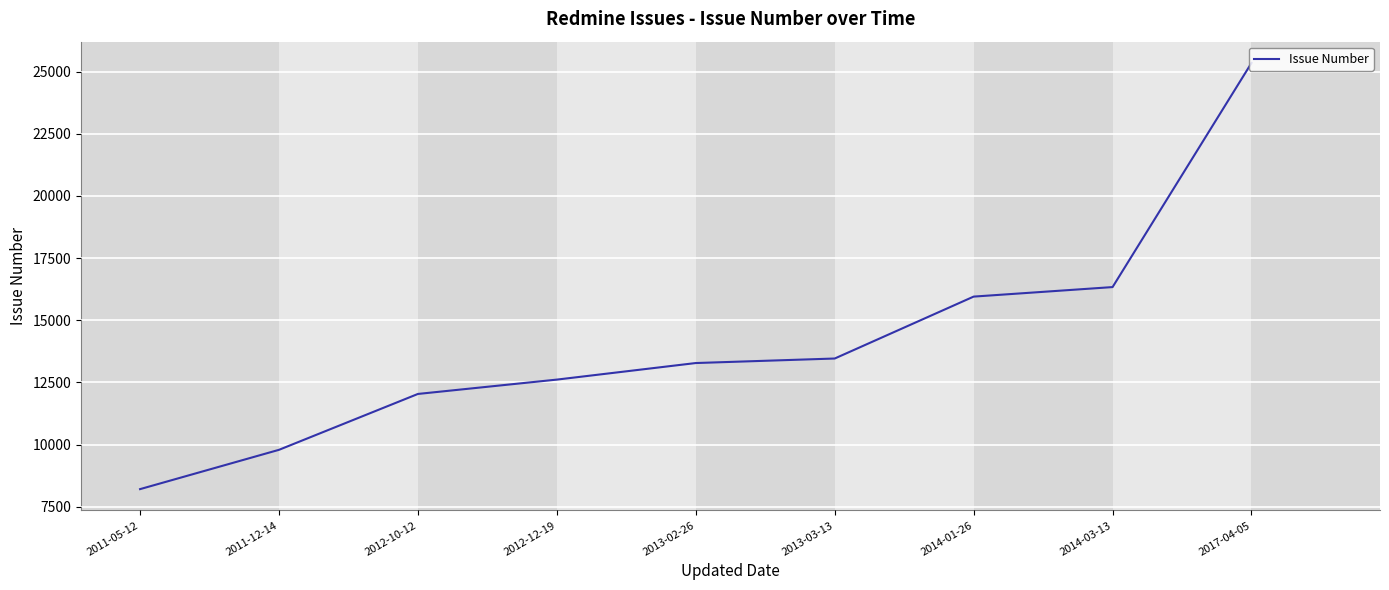

Which label corresponds to the smallest value in the chart?

2011-05-12